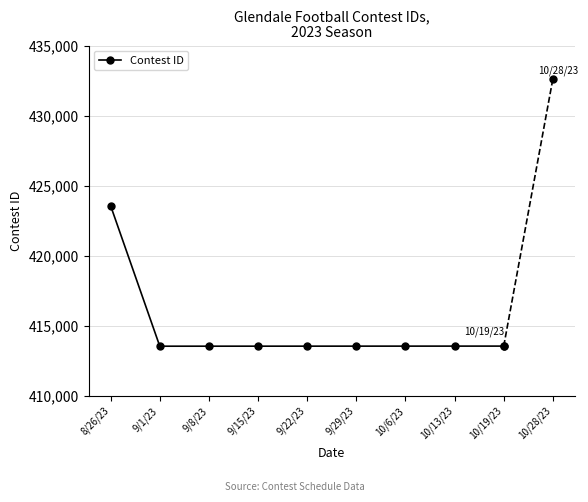

The value at 9/29/23 is 671935. True or false?

False